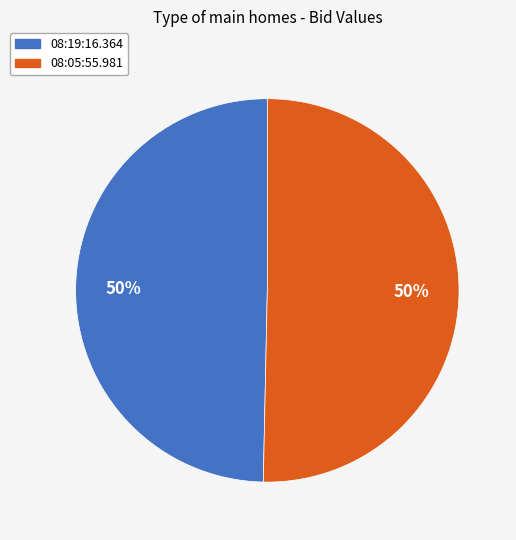

Count the number of slices in the pie.

2